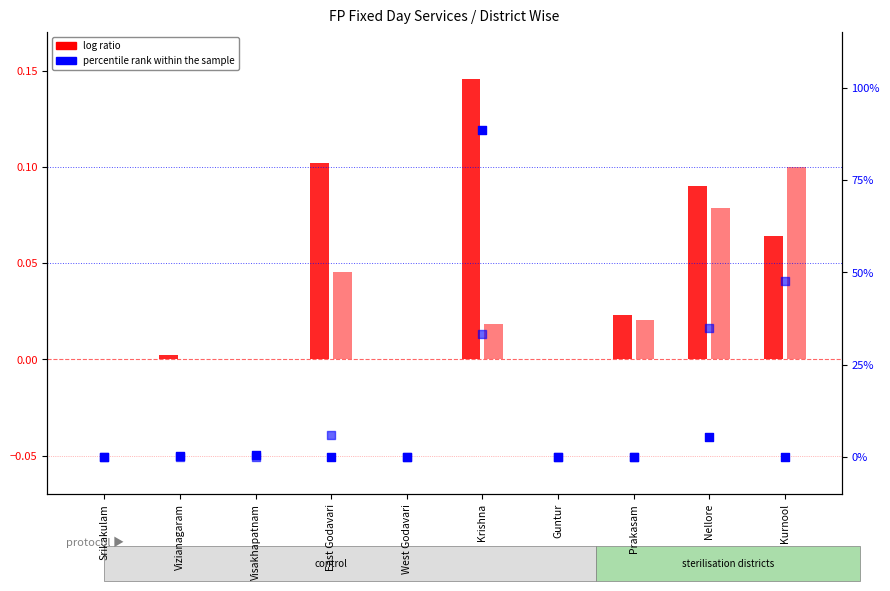

At which category is the sum across all series the highest?

Krishna